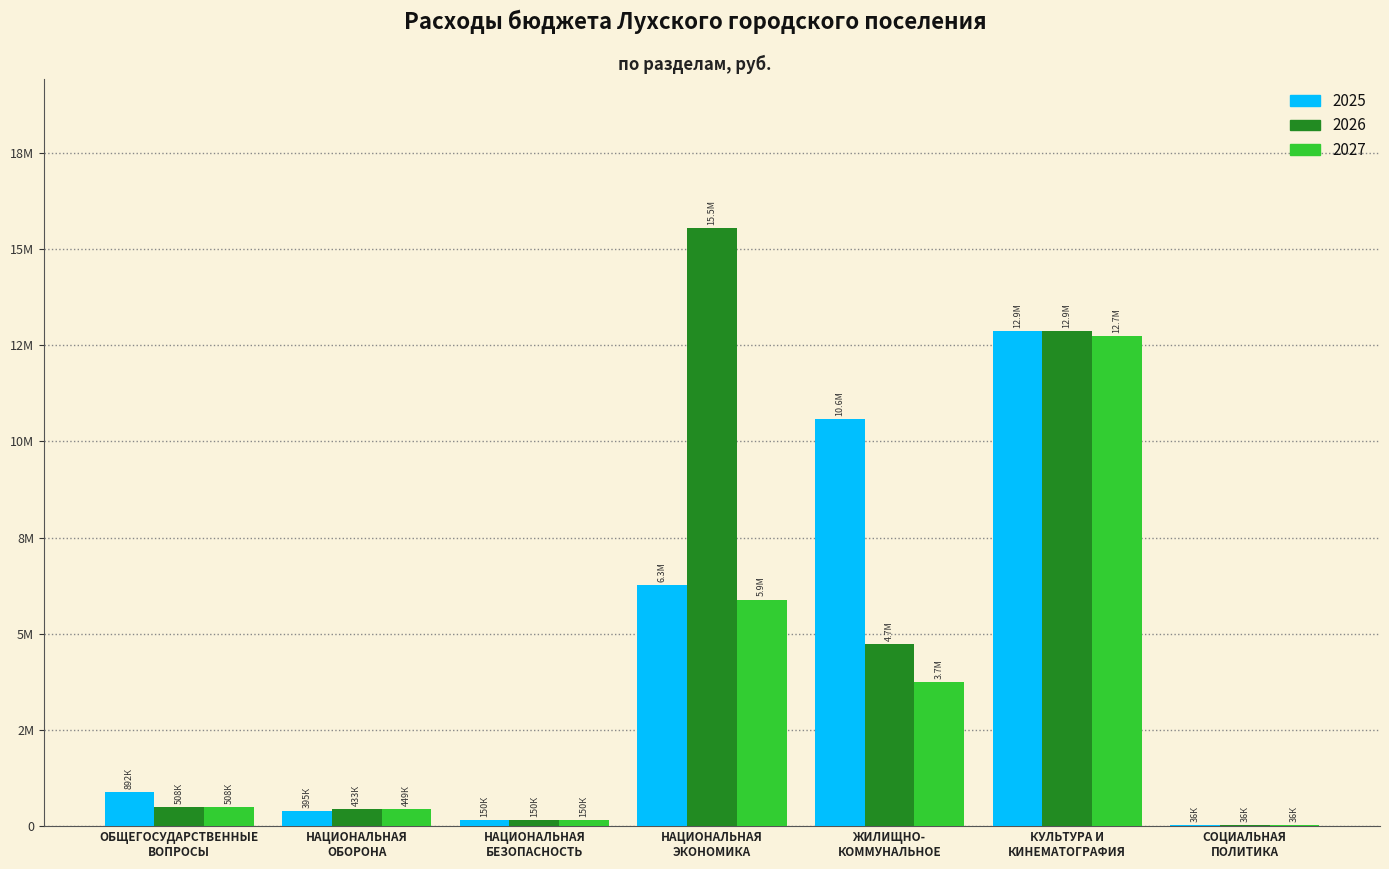

What are all the series names shown in the legend?

2025, 2026, 2027